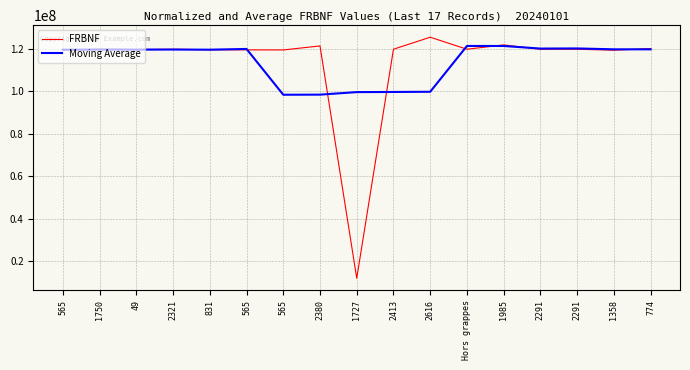

Reading left to right, transcribe all the data shown in this chart.

FRBNF: 565=119312374.0	1750=119767272.0	49=119593754.0	2321=119758177.0	831=119530825.0	565=119469183.0	565=119428998.0	2380=121327038.0	1727=11933022.0	2413=119769615.0	2616=125427801.0	Hors grappes=119771534.0	1985=121793616.0	2291=119760954.0	2291=119758907.0	1358=119323513.0	774=120074322.0
Moving Average: 565=119557800.0	1750=119607894.2	49=119592480.4	2321=119623842.2	831=119556187.4	565=119902844.2	565=98337813.2	2380=98385571.2	1727=99577294.8	2413=99645802.0	2616=99739117.6	Hors grappes=121304704.0	1985=121302562.4	2291=120081704.8	2291=120142262.4	1358=119729424.0	774=119718914.0